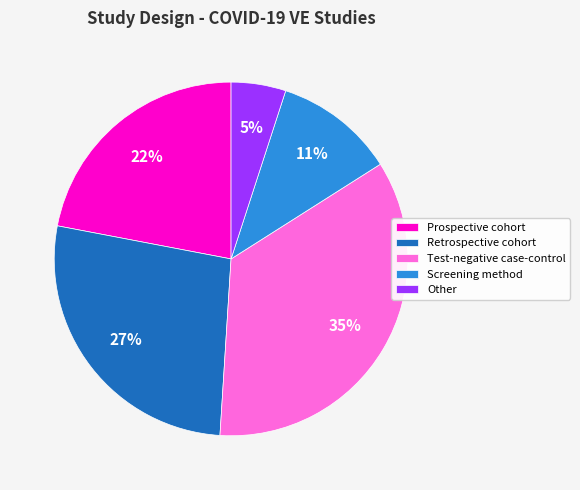

How many segments does this pie chart have?

5